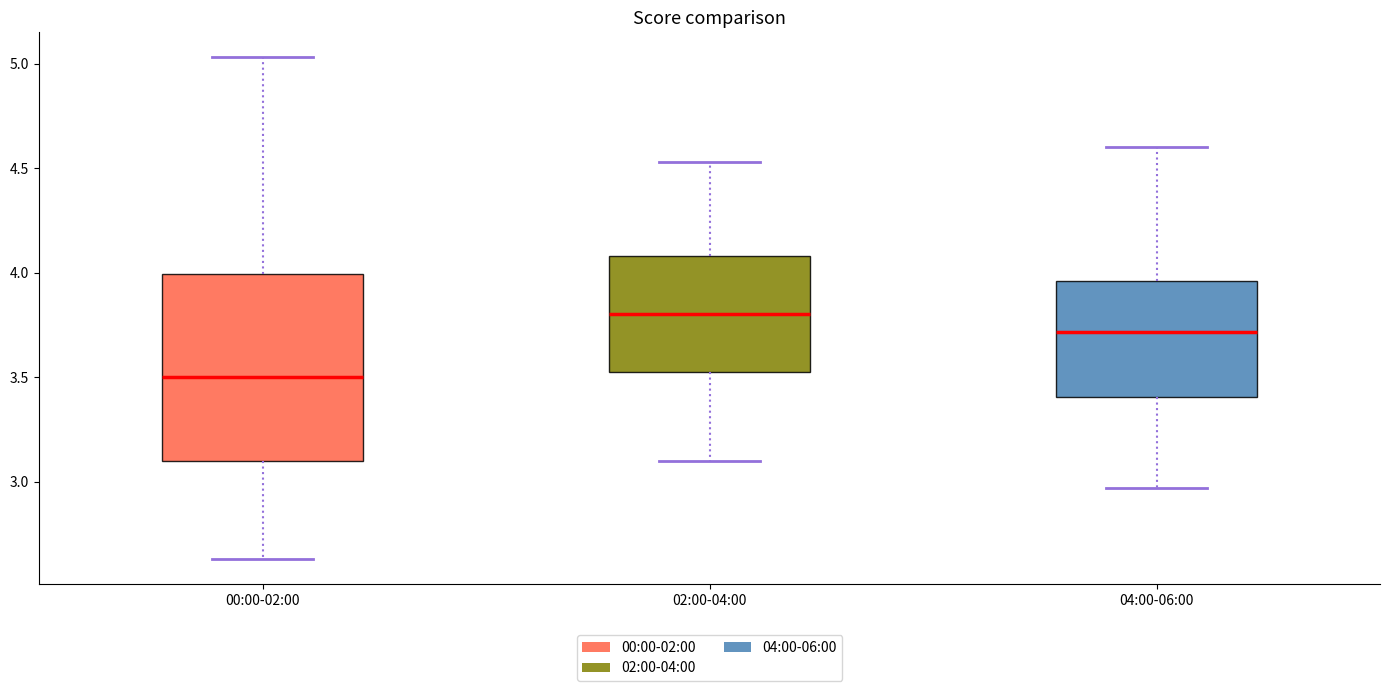

Where does the upper whisker of the box for 02:00-04:00 end on the y-axis? The values are not printed on the chart, so give them approximately, as read against the axis.

4.55